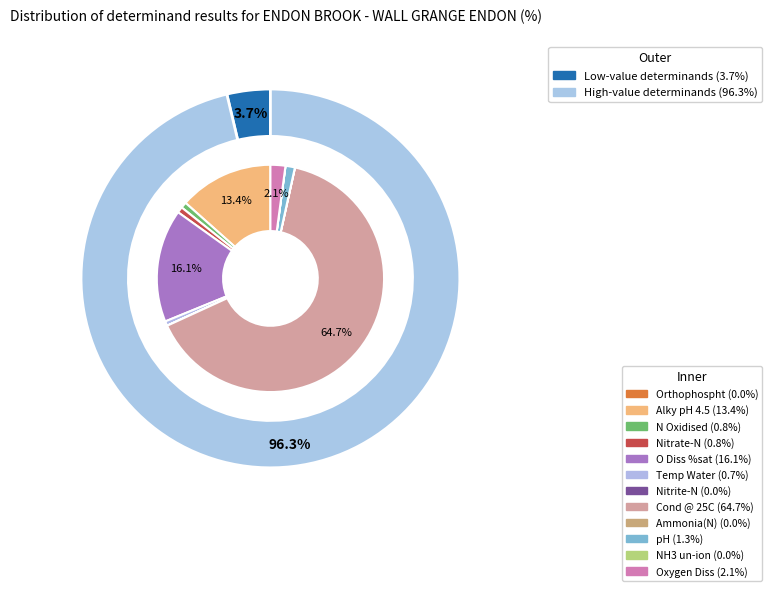

To the nearest percent, what is the difference between the Ammonia(N) and Oxygen Diss slice percentages?

2%